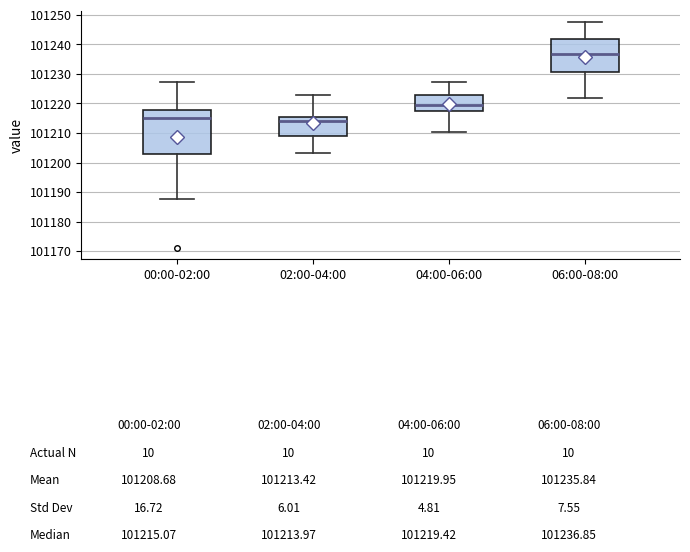

Comparing the boxes themselves (not the whiskers), which one is the tallest?

00:00-02:00